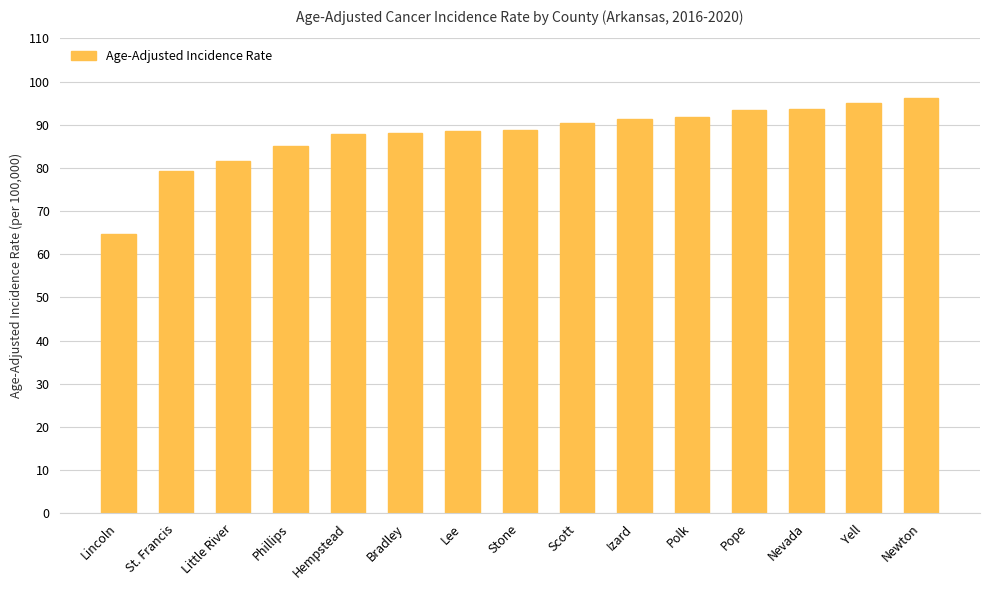

How many bars are there in total?

15